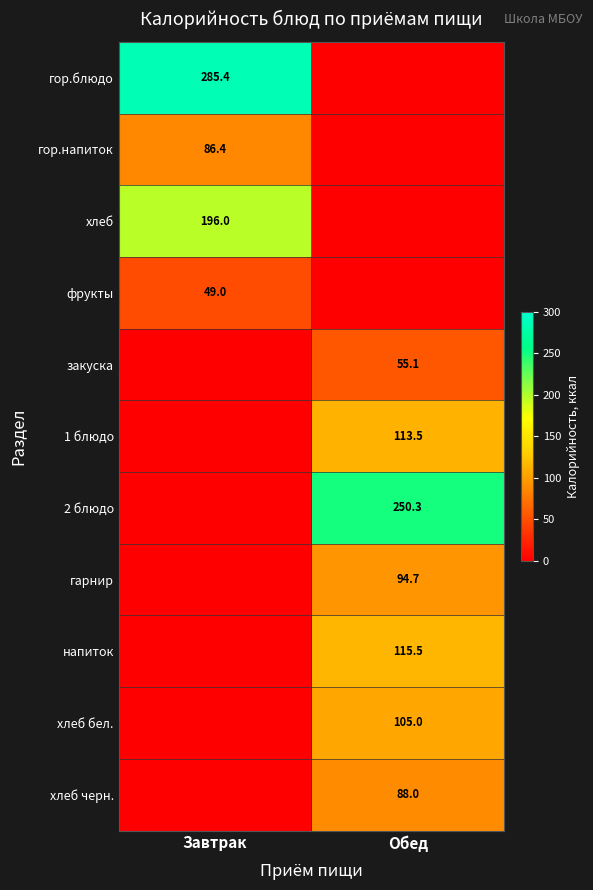

The value of фрукты at Завтрак is 64.0. True or false?

False